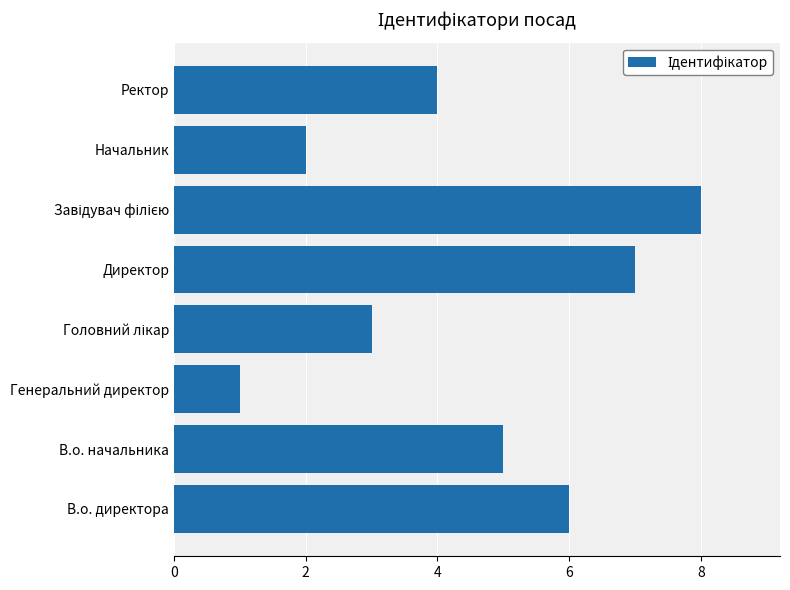

What is the smallest value displayed?

1